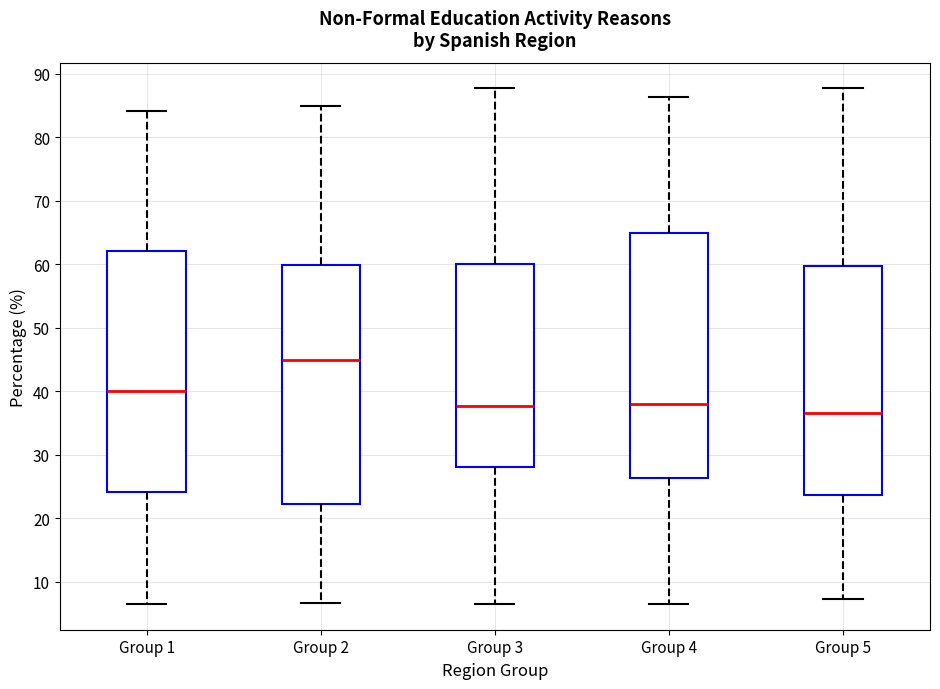

Reading left to right, transcribe this box plot: for each box, give where its median line is, the range the box spans, and where its two whiskers end, as read against the y-axis. The values are not printed on the chart, so give them approximately, as read against the axis.

Group 1: median 40, box 24 to 62, whiskers 7 to 84
Group 2: median 45, box 22 to 60, whiskers 7 to 85
Group 3: median 38, box 28 to 60, whiskers 7 to 88
Group 4: median 38, box 26 to 65, whiskers 7 to 86
Group 5: median 37, box 24 to 60, whiskers 7 to 88